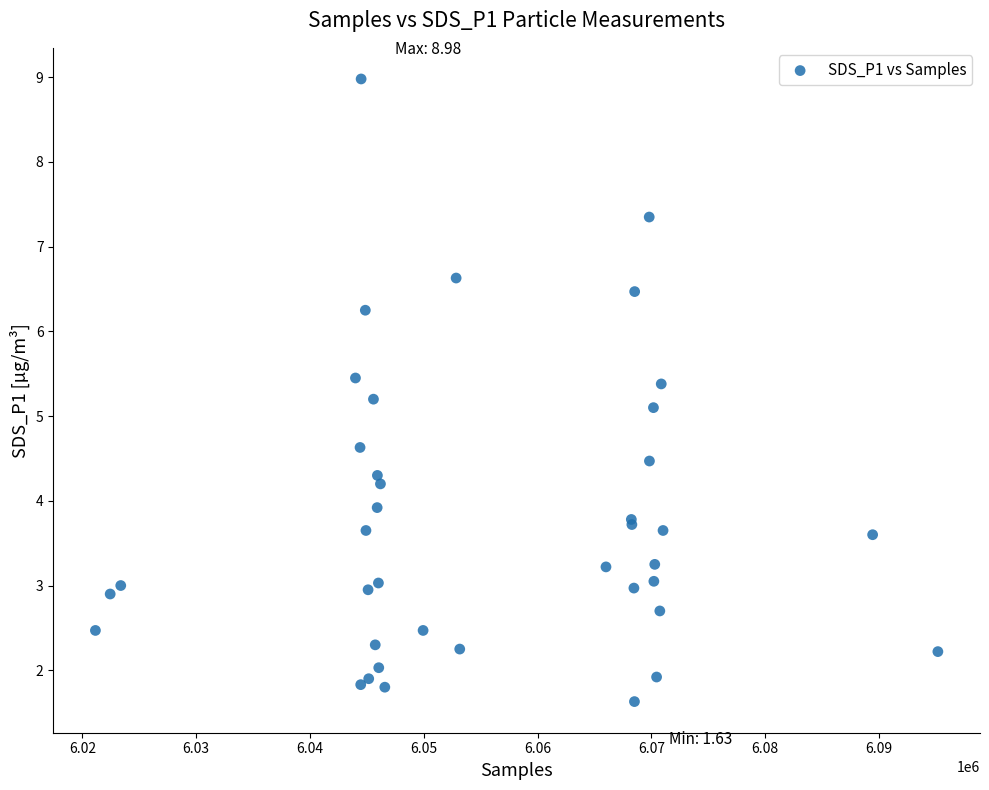

What Y value in the scatter plot is closest to 5?

5.1